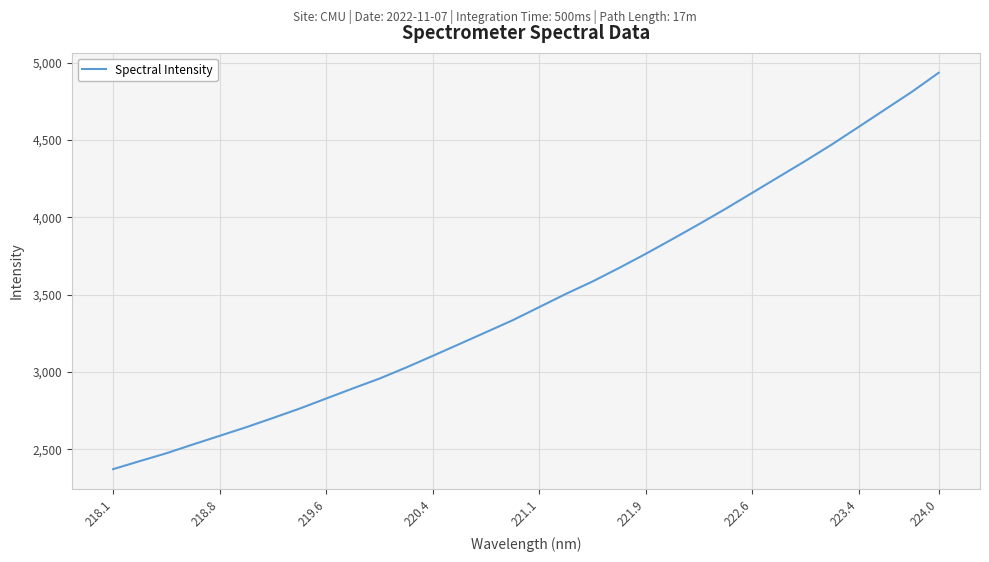

What is the average value?

3475.4